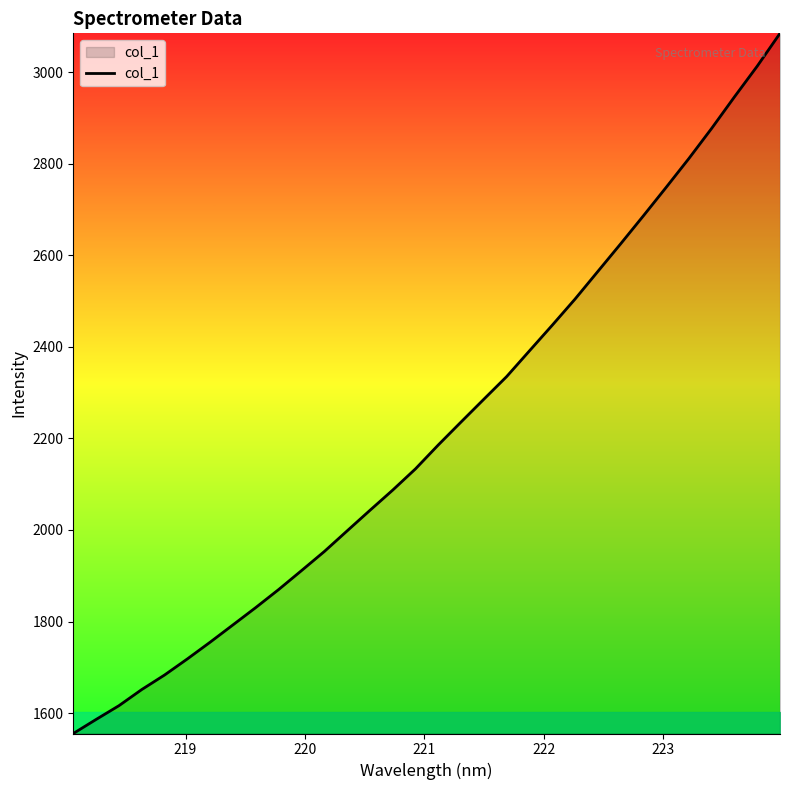

How many categories are shown in the chart?

32